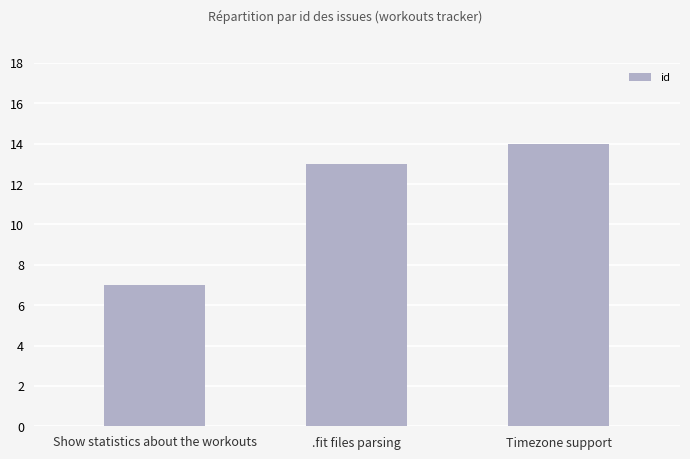

What is the change in value from Show statistics about the workouts to .fit files parsing?

+6